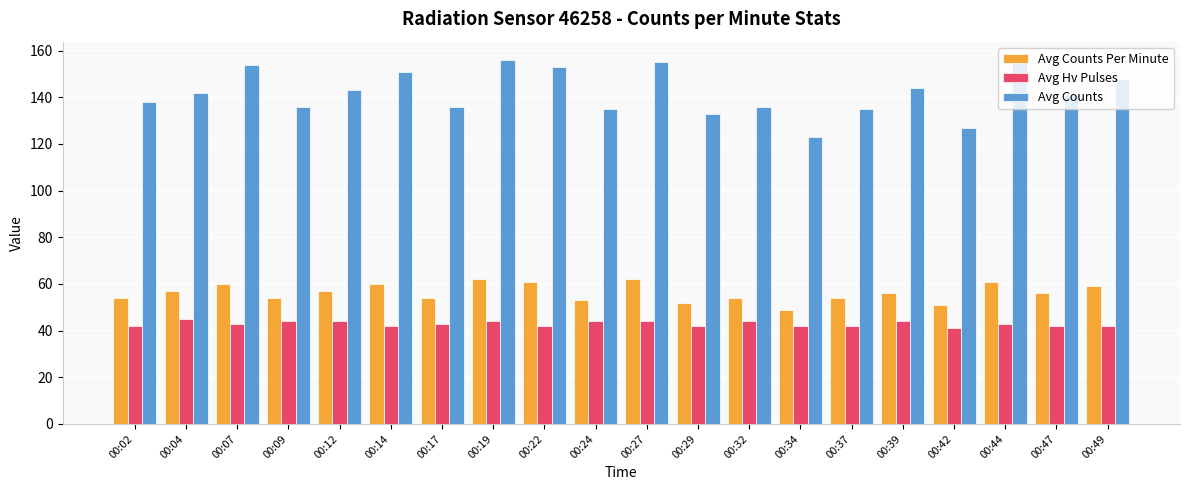

Rank the series by their maximum value, from highest to lowest.

Avg Counts, Avg Counts Per Minute, Avg Hv Pulses